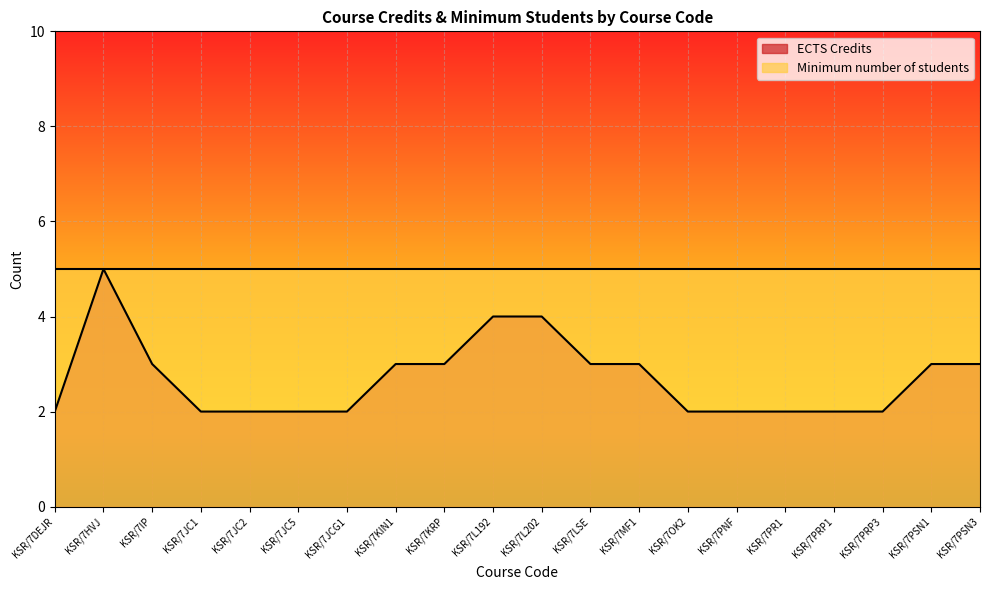

Rank the categories by value from highest to lowest.

KSR/7HVJ, KSR/7L192, KSR/7L202, KSR/7IP, KSR/7KIN1, KSR/7KRP, KSR/7LSE, KSR/7MF1, KSR/7PSN1, KSR/7PSN3, KSR/7DEJR, KSR/7JC1, KSR/7JC2, KSR/7JC5, KSR/7JCG1, KSR/7OK2, KSR/7PNF, KSR/7PR1, KSR/7PRP1, KSR/7PRP3